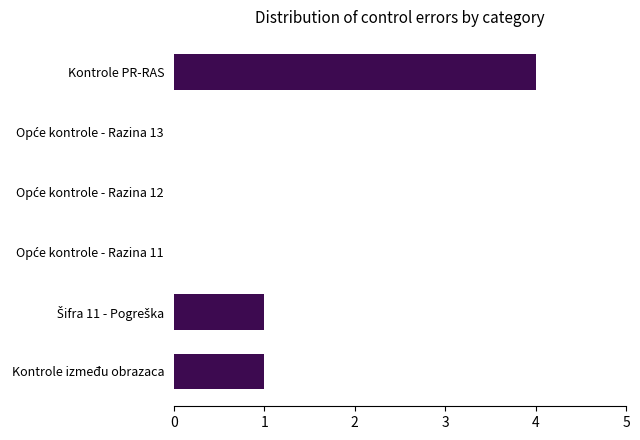

Count the number of categories in the chart.

6